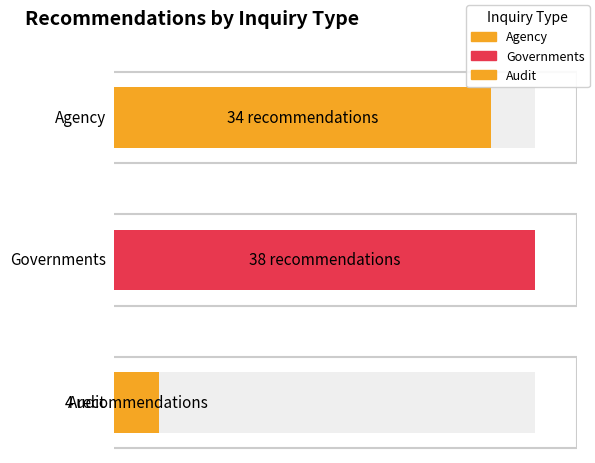

Is the value of Governments at Audit greater than the value of Audit at 3?

No